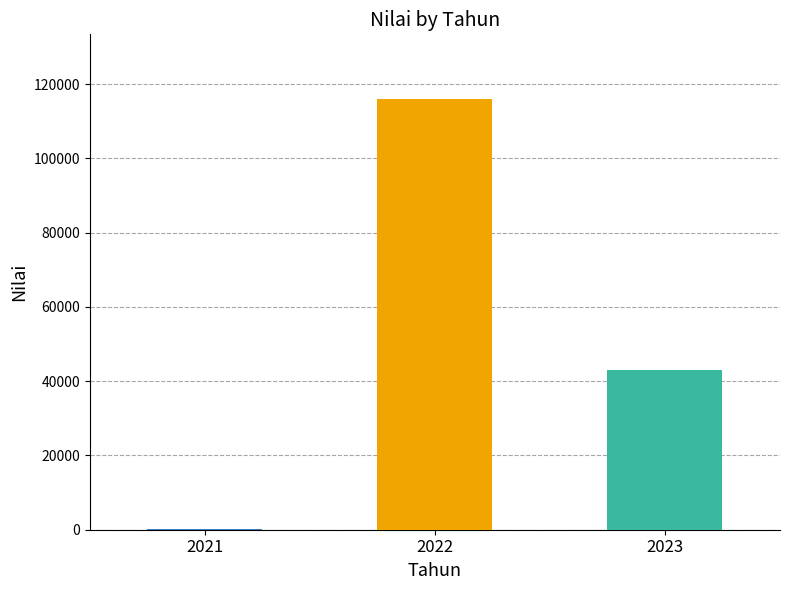

What is the change in value from 2021 to 2022?

+115832.5